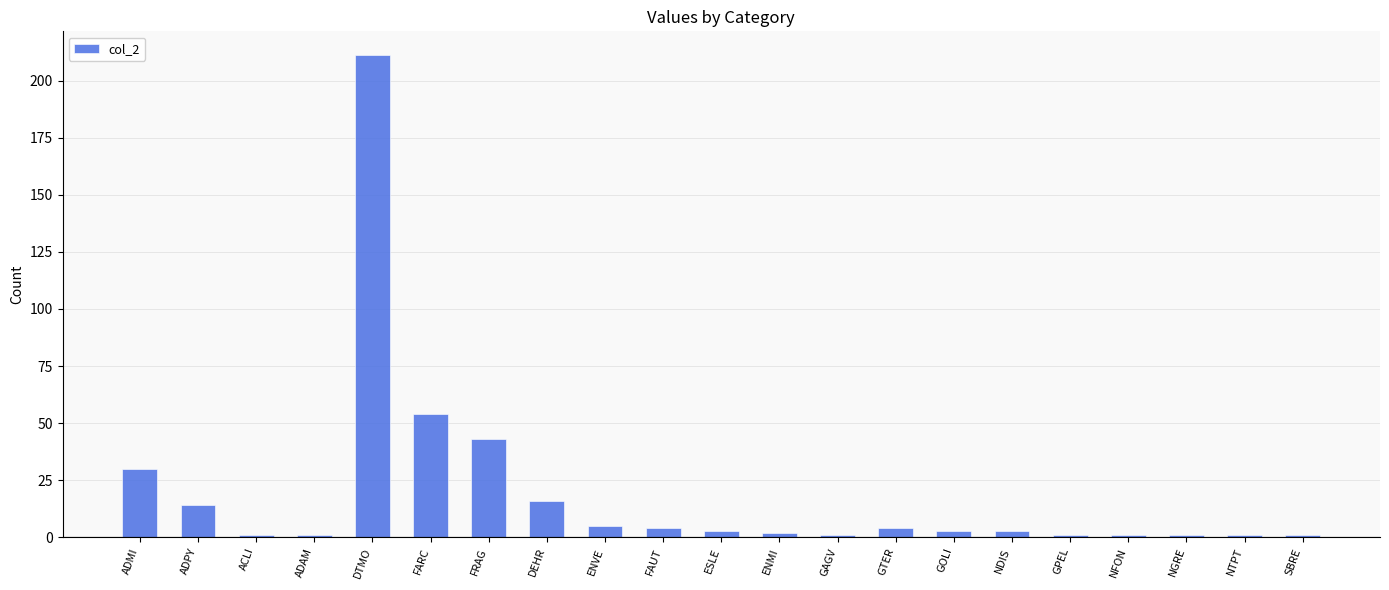

What is the label of the 7th bar from the right?

GOLI